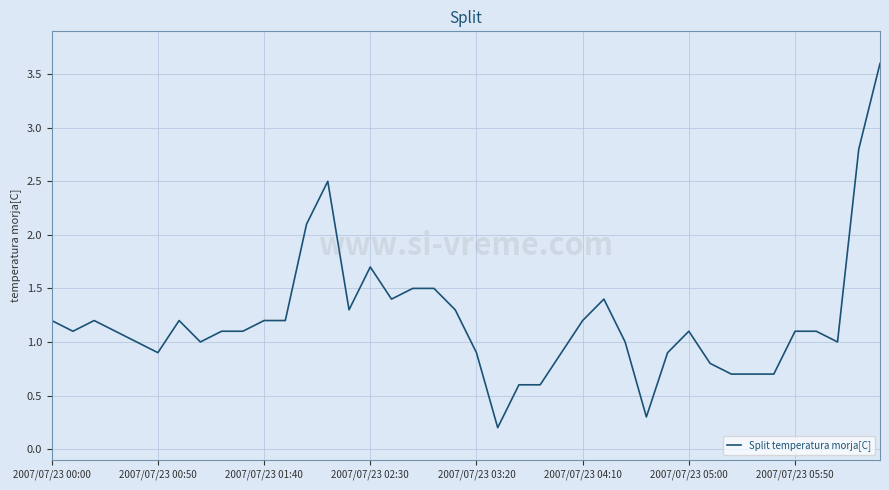

What is the maximum value shown in the chart?

3.6